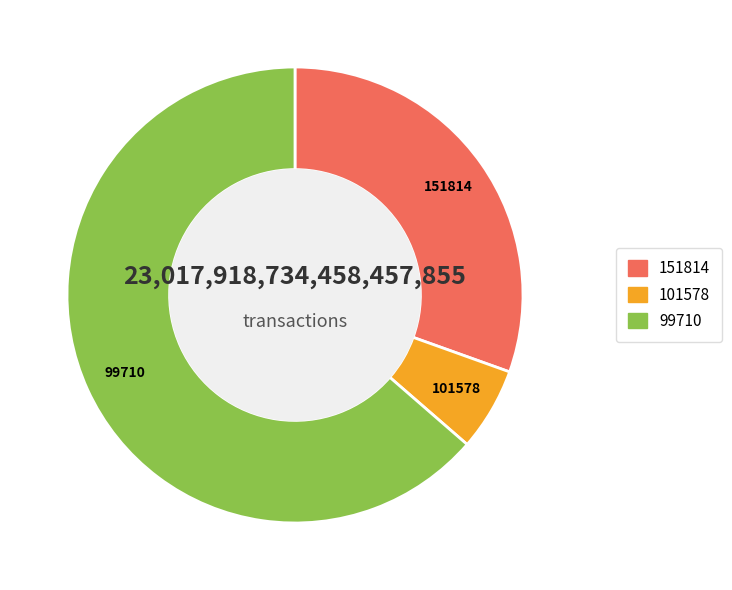

Rank the categories by value from lowest to highest.

101578, 151814, 99710